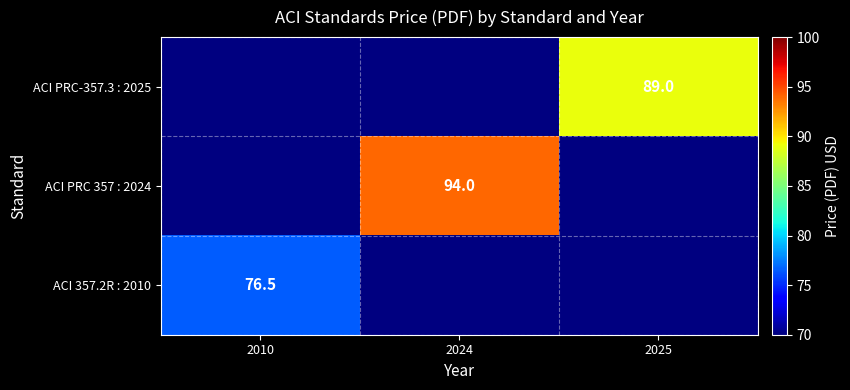

True or false: ACI PRC 357 : 2024 has a value of 125.7 at 2024.

False